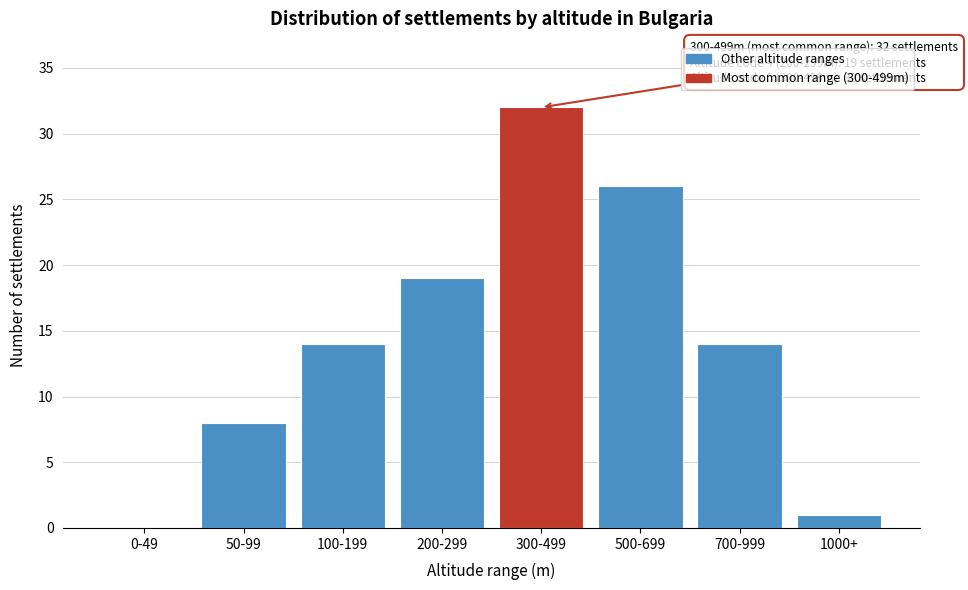

Reading left to right, list all the values displayed in this chart.

0-49=0	50-99=8	100-199=14	200-299=19	300-499=32	500-699=26	700-999=14	1000+=1